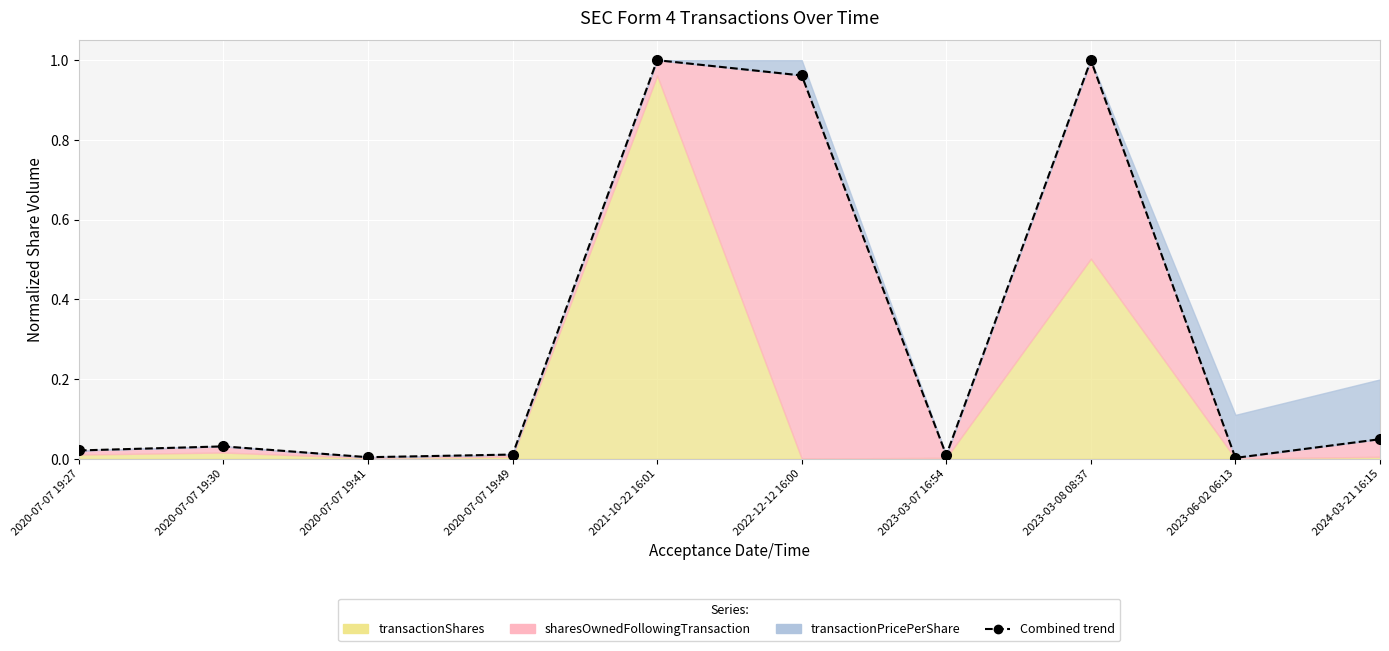

What is the label of the 9th point from the right?

2020-07-07 19:30